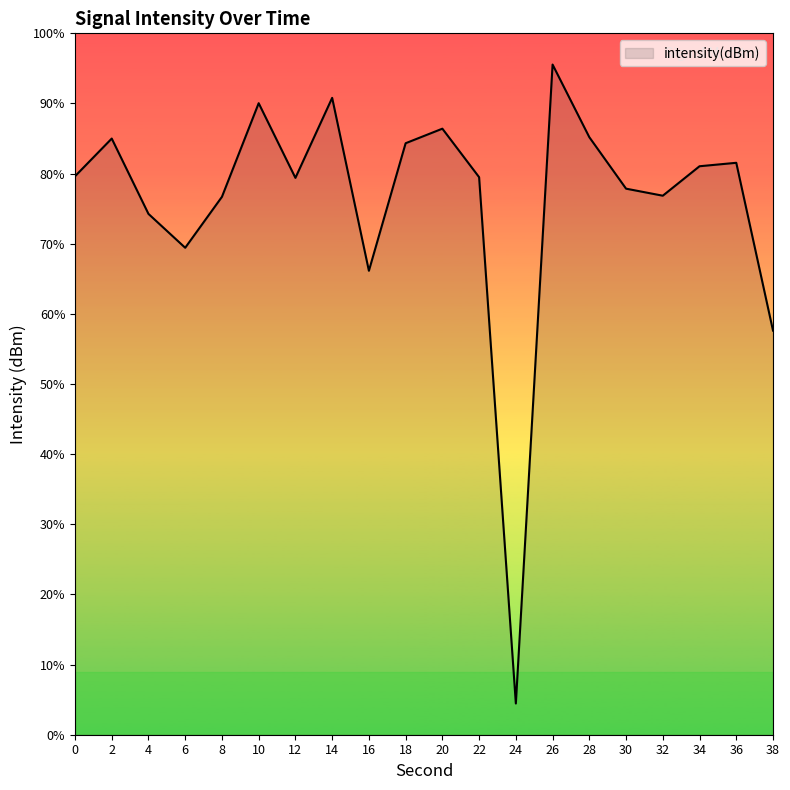

How many interior local valleys (lower than both neighbors) does the data have?

5